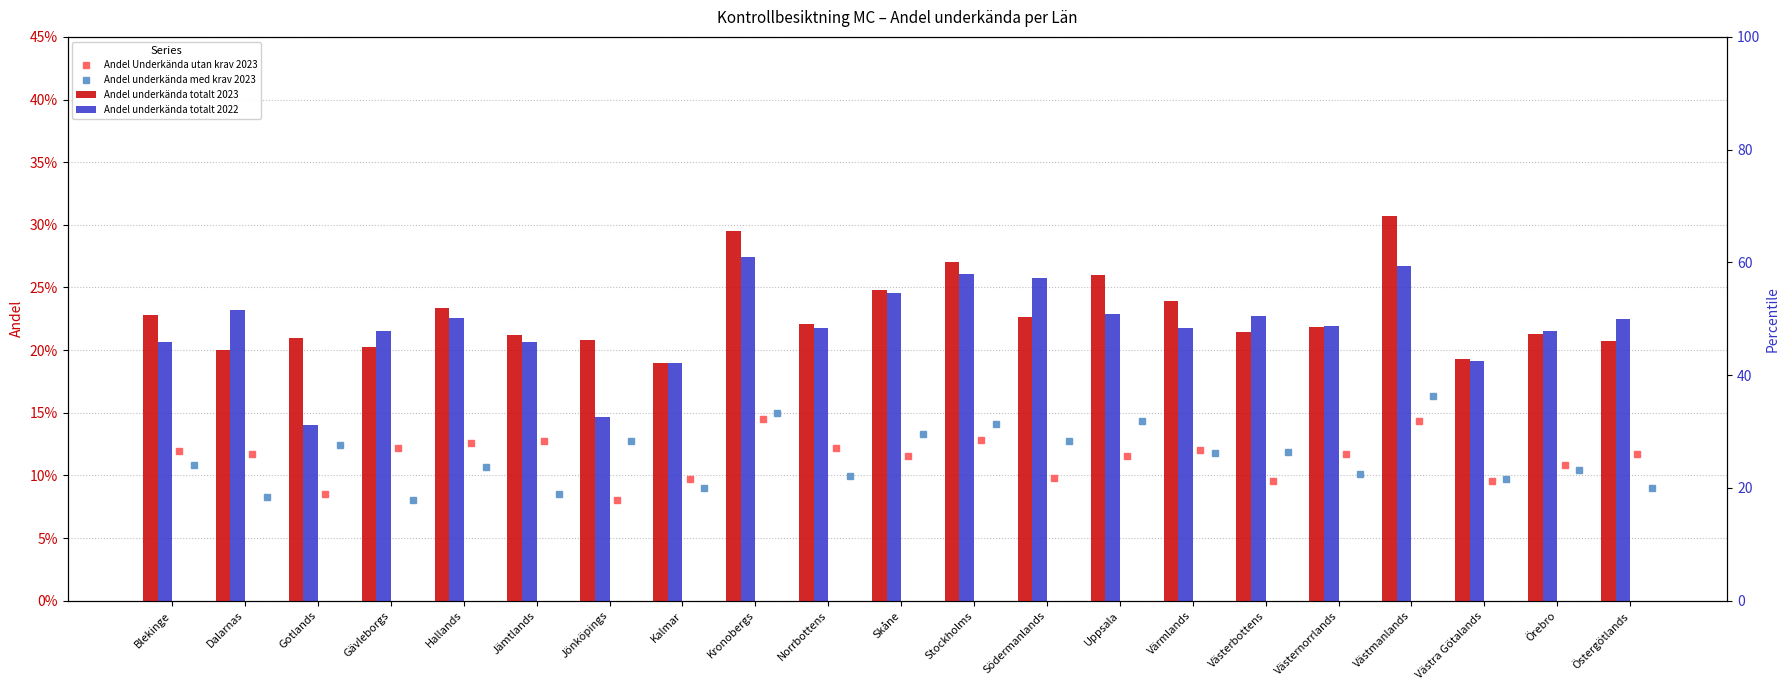

What is the maximum value for Andel Underkända utan krav 2023?

0.1